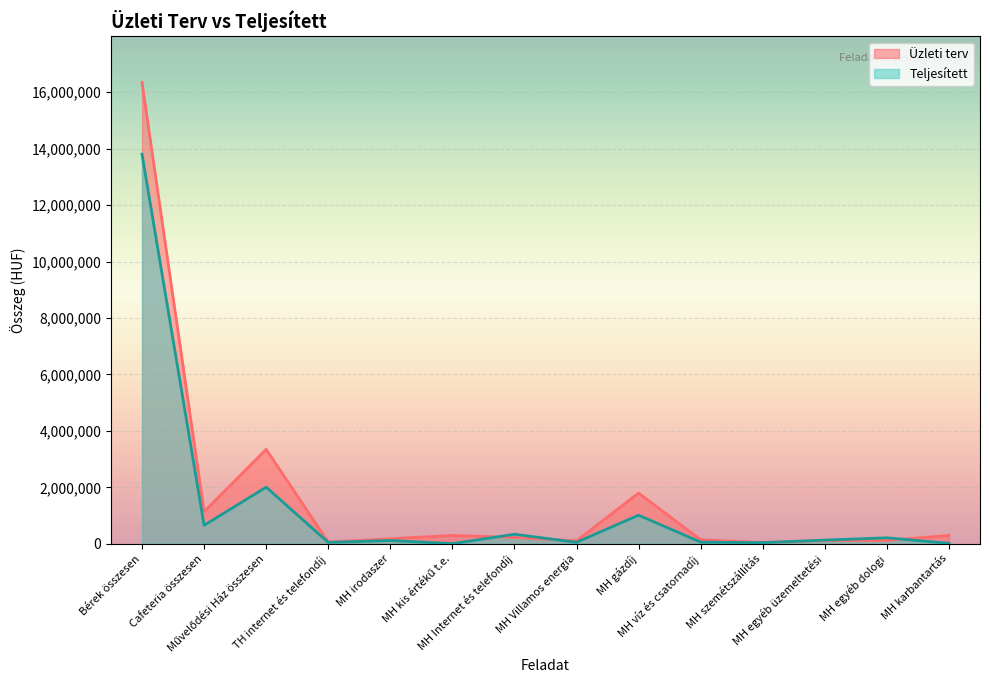

At which category is the sum across all series the highest?

Bérek összesen